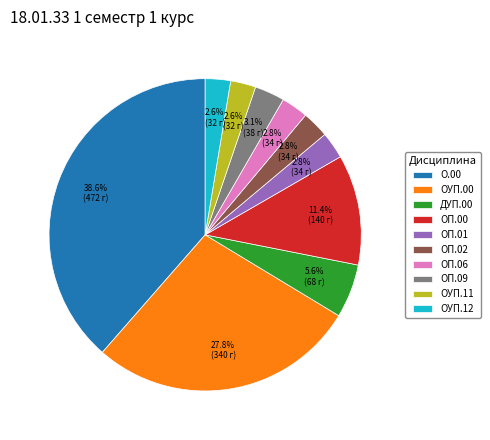

How many segments does this pie chart have?

10